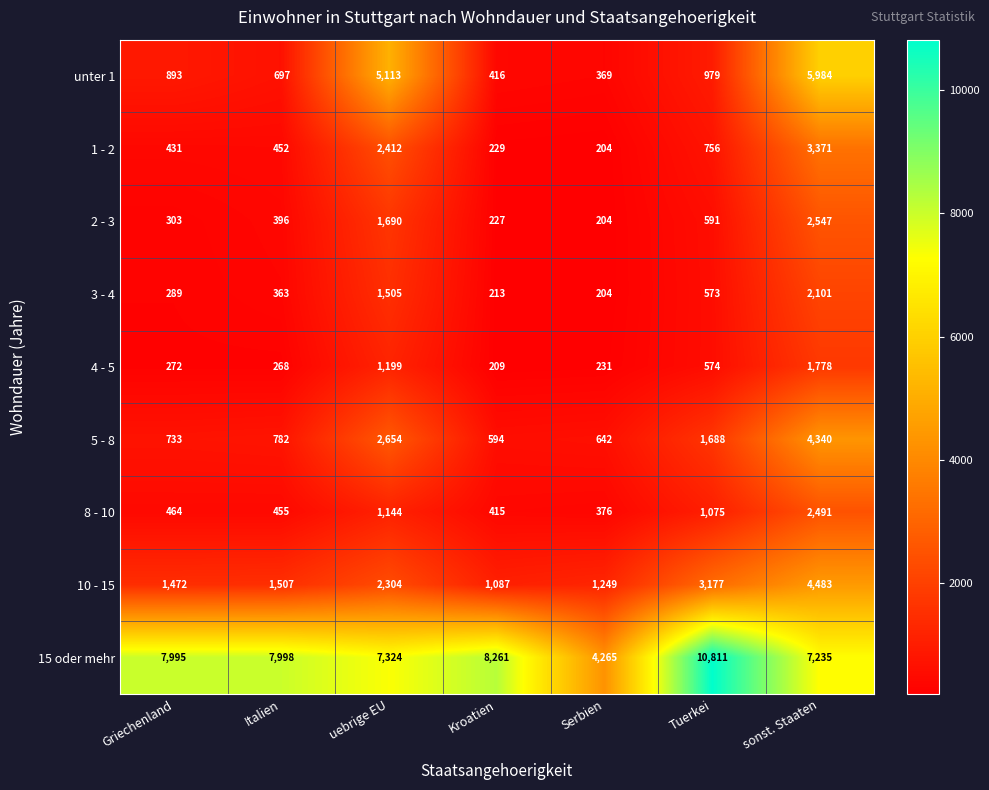

What is the minimum value for 8 - 10?

376